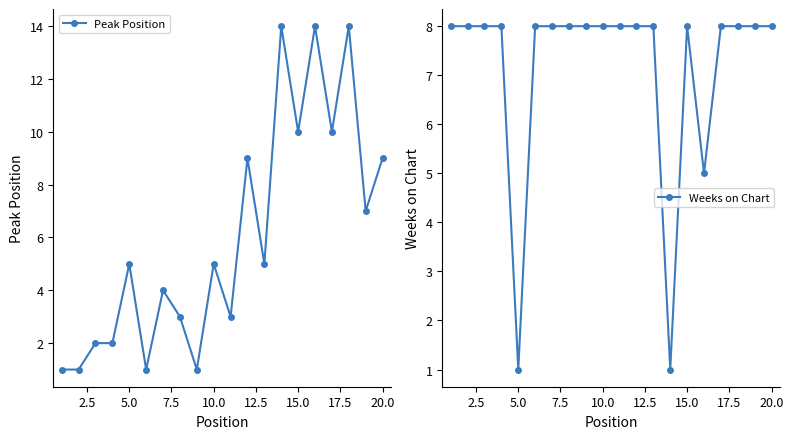

The Peak Position series shows 5 at 5.0. True or false?

True